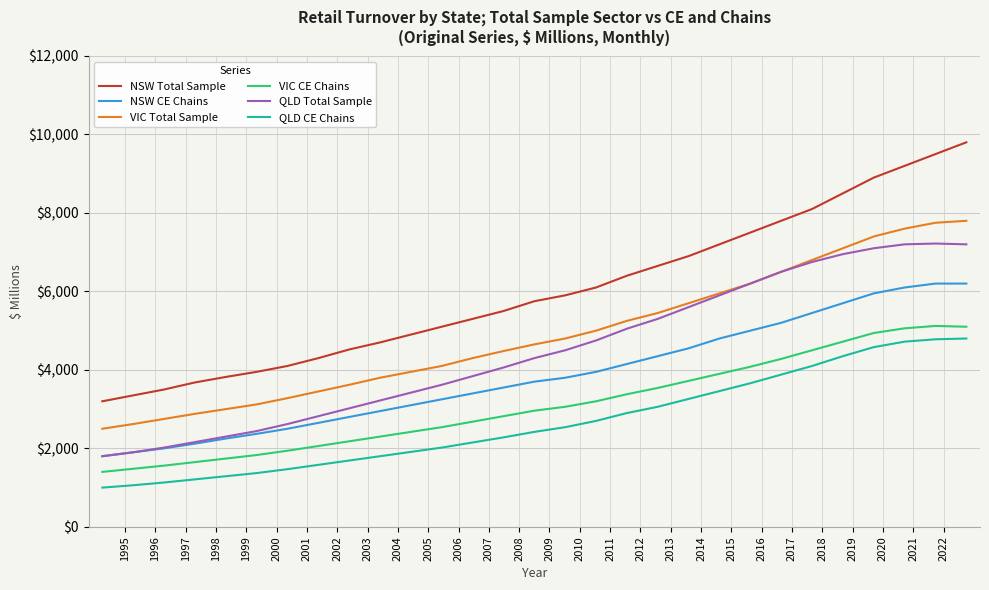

True or false: VIC CE Chains and QLD CE Chains intersect in this chart.

False